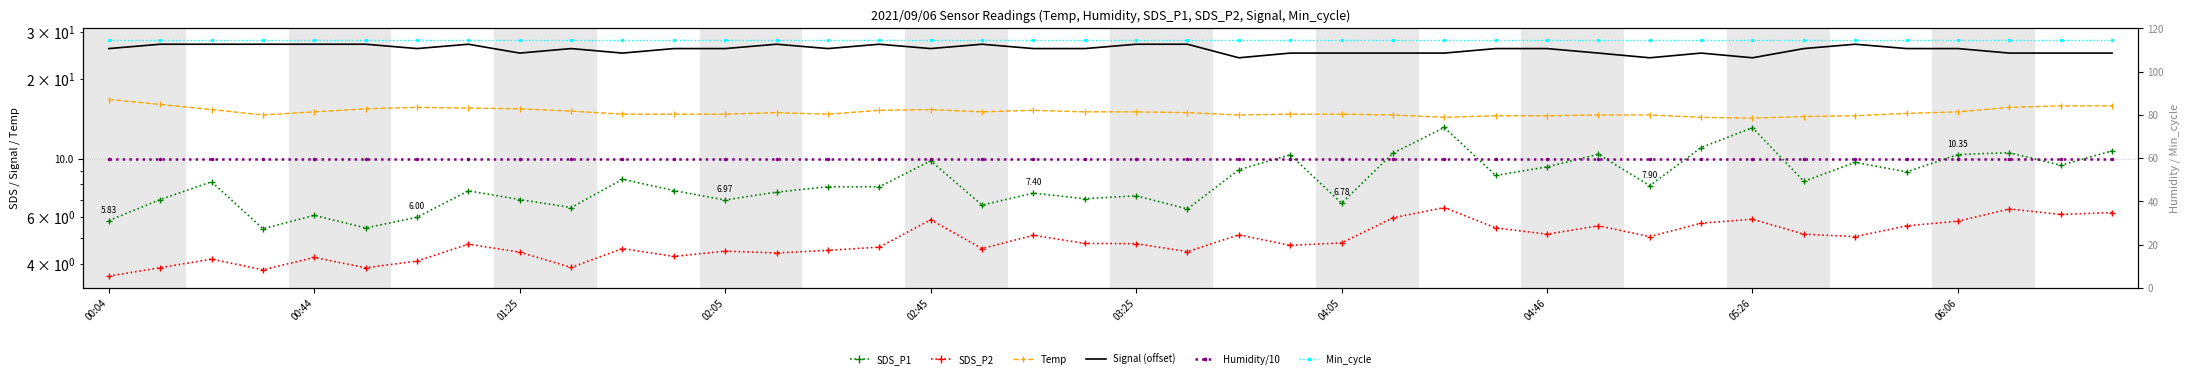

What are all the series names shown in the legend?

SDS_P1, SDS_P2, Temp, Signal (offset), Humidity/10, Min_cycle